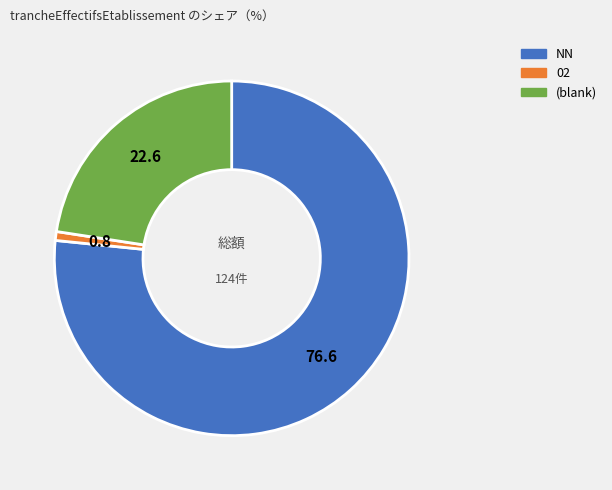

What is the largest slice in the pie chart?

NN